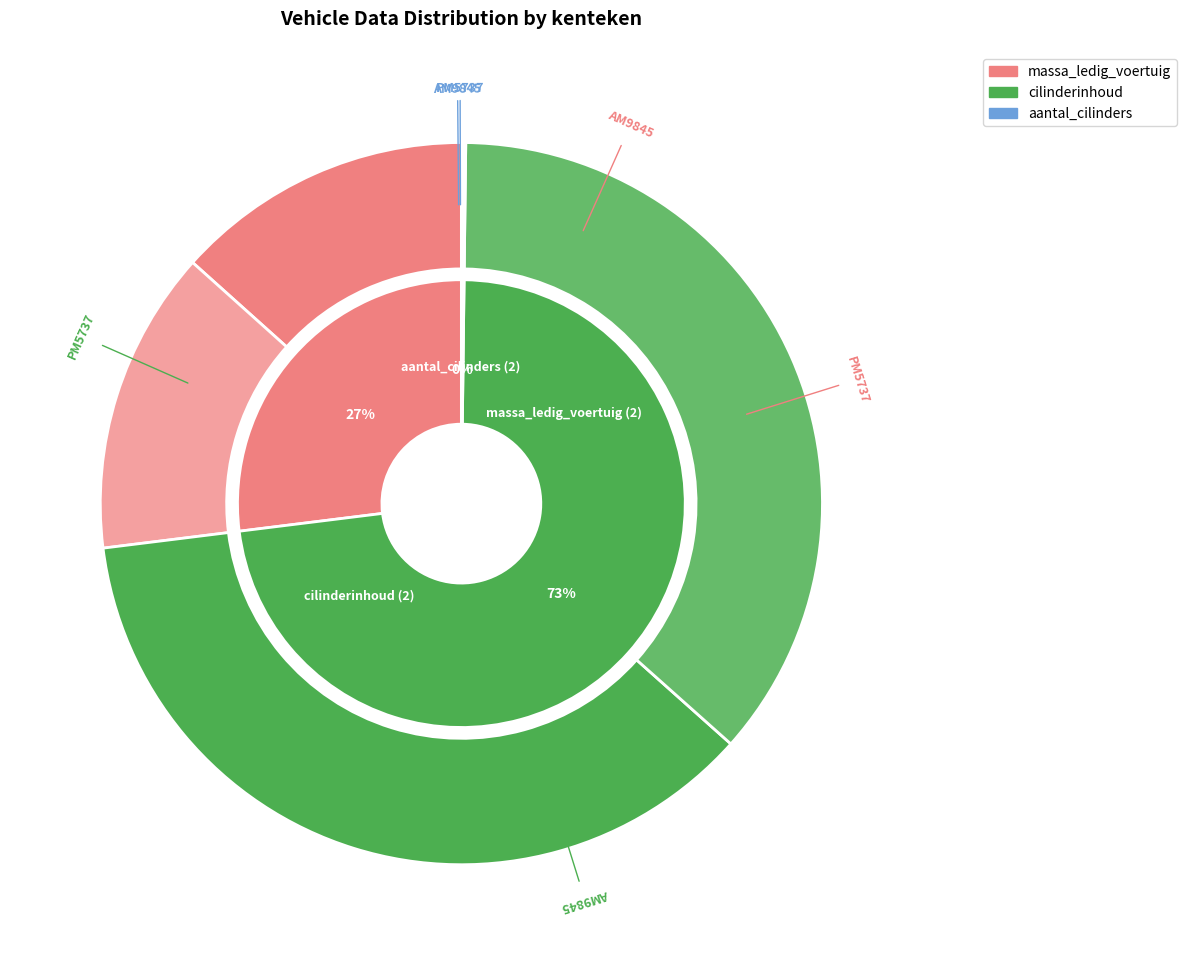

What is the smallest slice in the pie chart?

AM9845